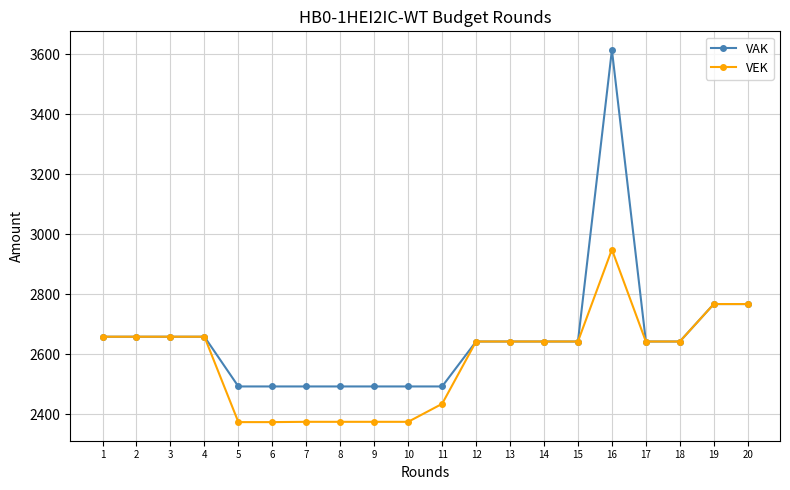

How many categories are shown in the chart?

20